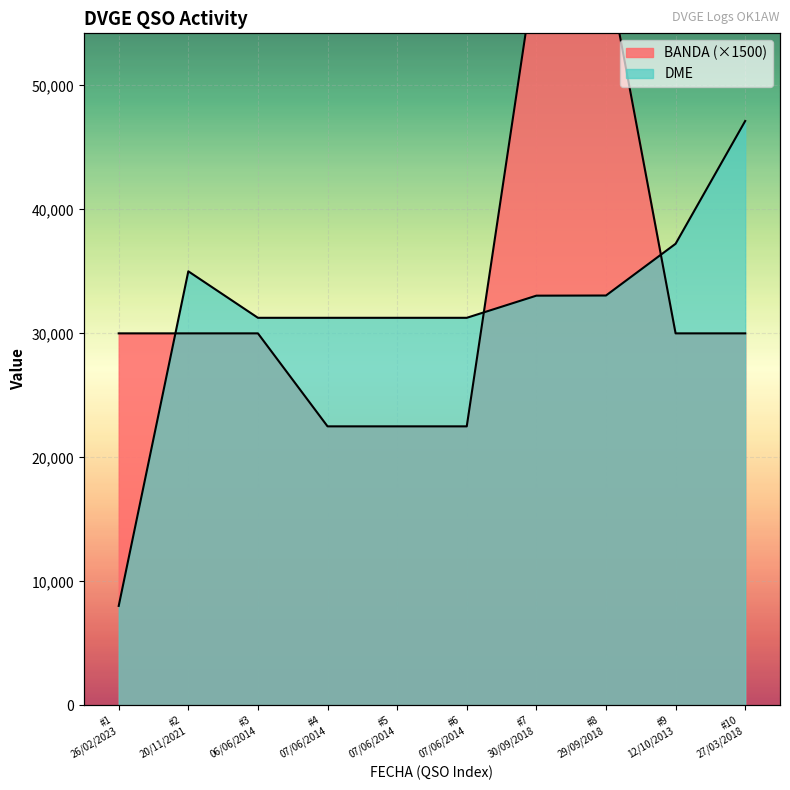

Which category has the lowest value in the BANDA series?

#4 07/06/2014